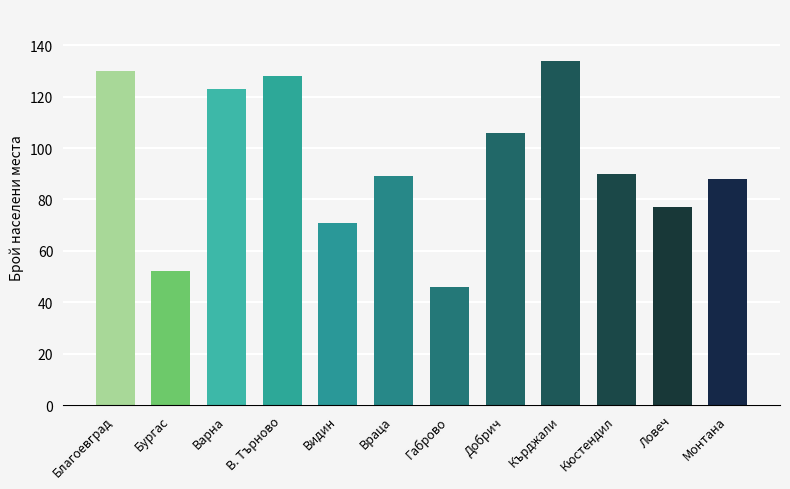

What is the change in value from Видин to Кърджали?

+63